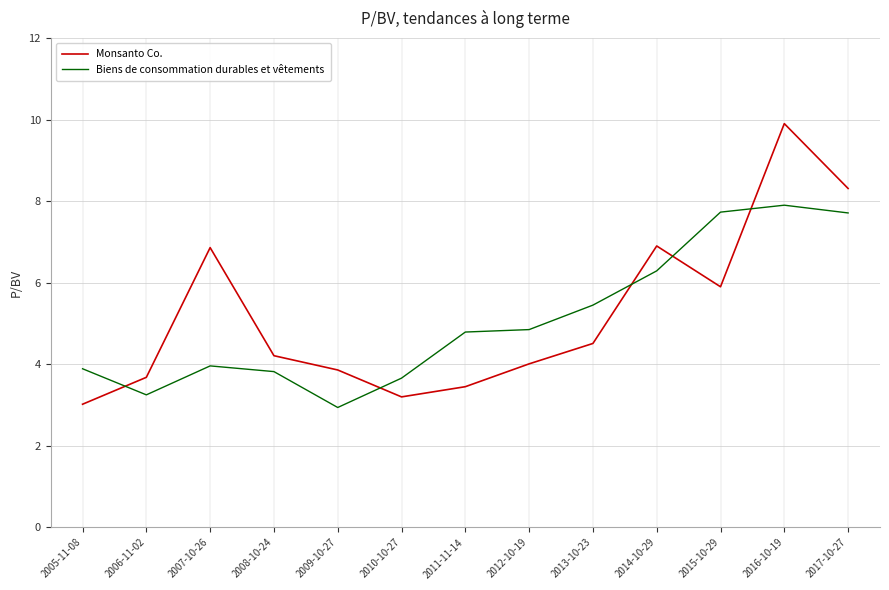

Is the value of Monsanto Co. at 2010-10-27 greater than the value of Biens de consommation durables et vêtements at 2008-10-24?

No